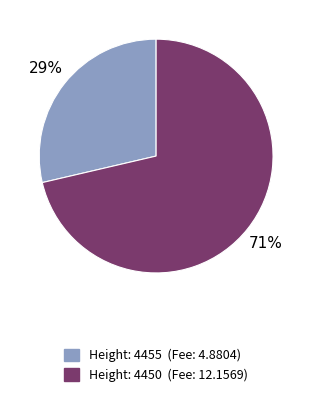

To the nearest percent, what is the average slice percentage?

50%